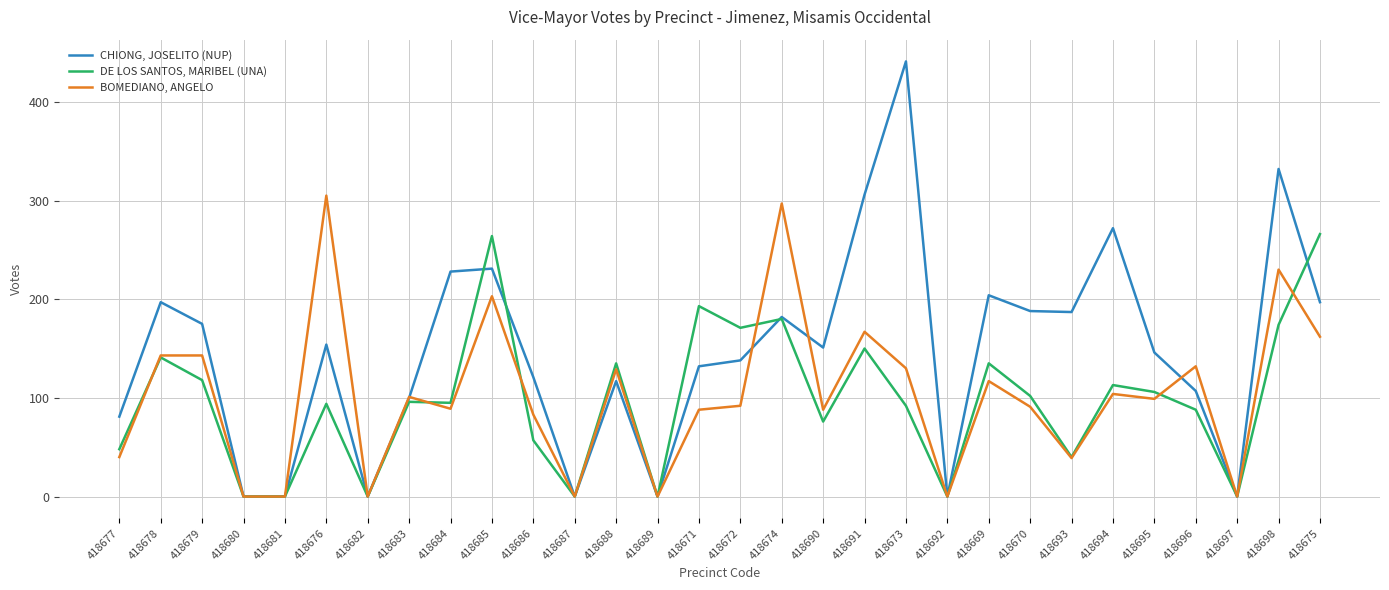

Which series has the largest total across all categories?

CHIONG, JOSELITO (NUP)